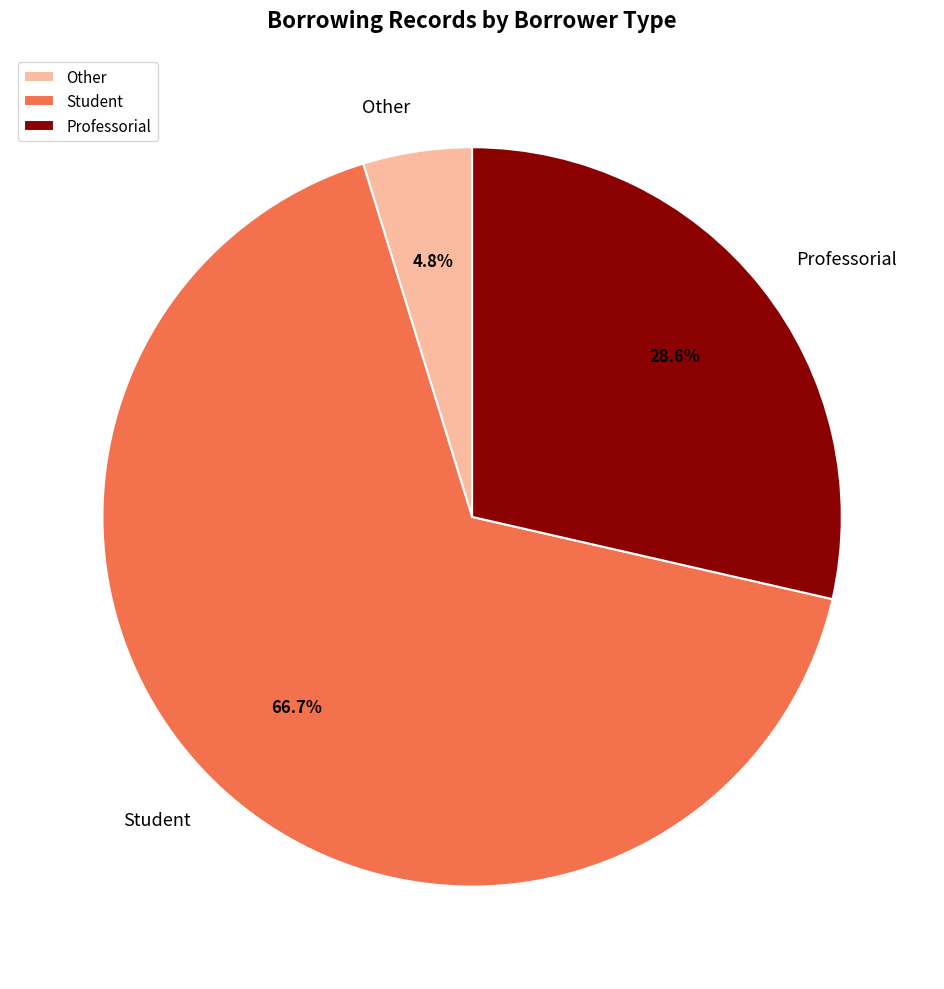

How many segments does this pie chart have?

3